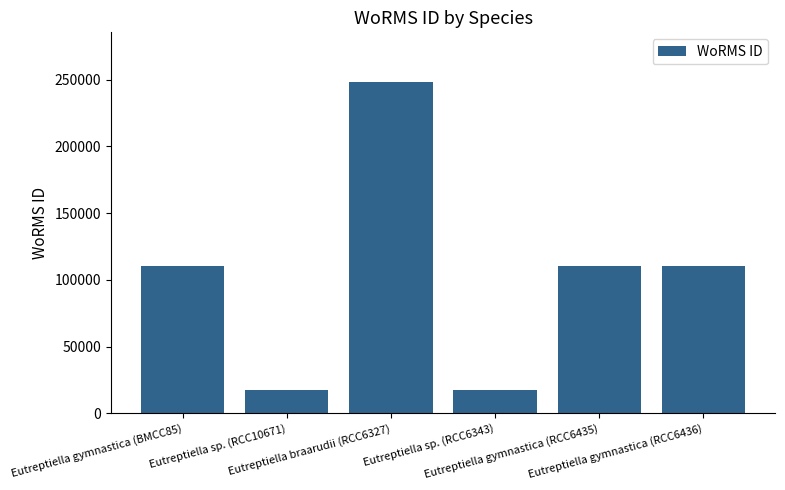

What is the value of the 2nd bar from the left?

17657